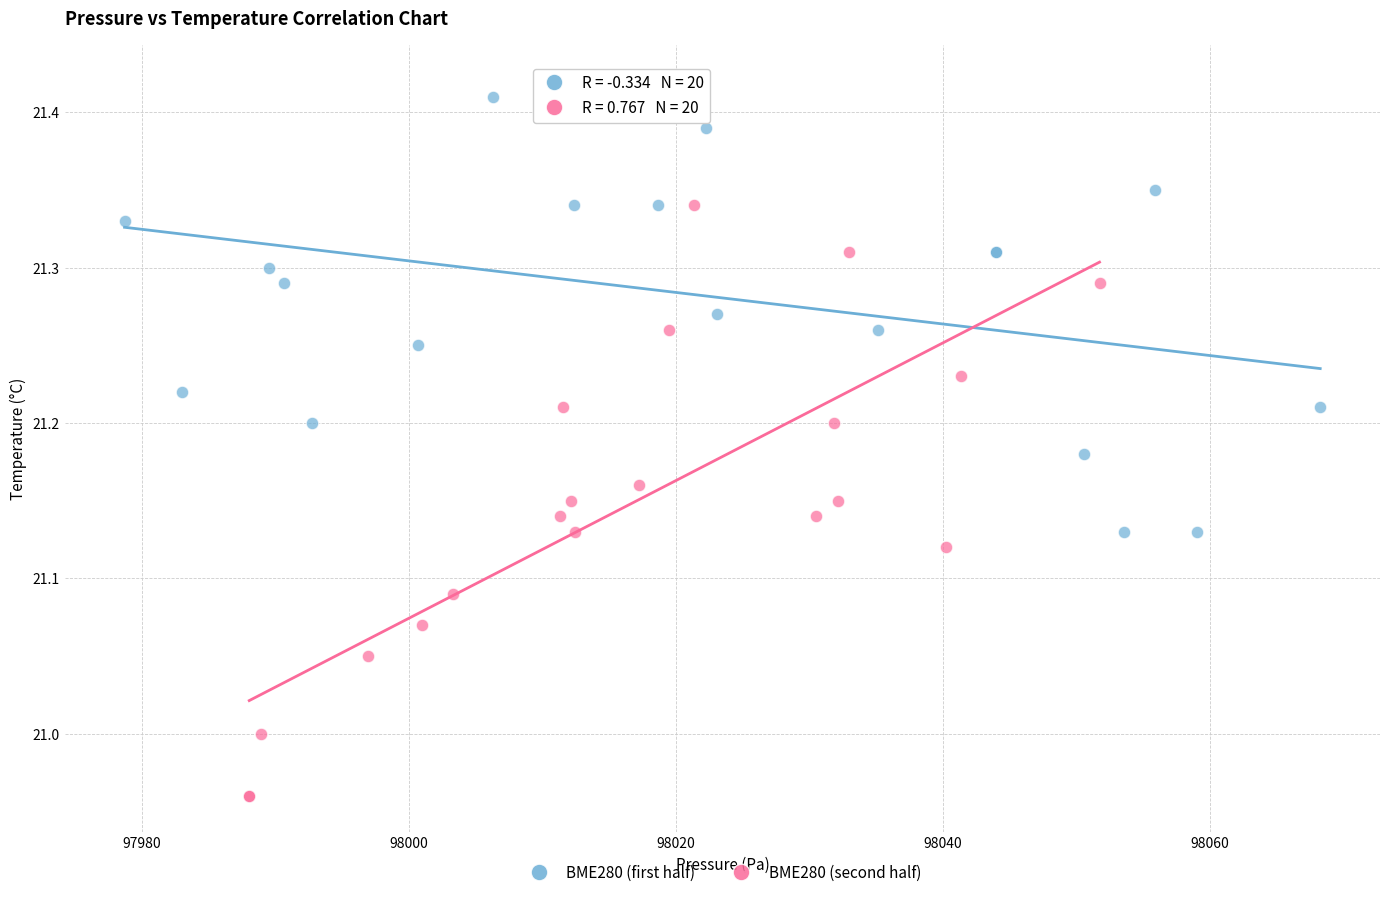

Which series contains the highest Y value?

BME280 (first half)